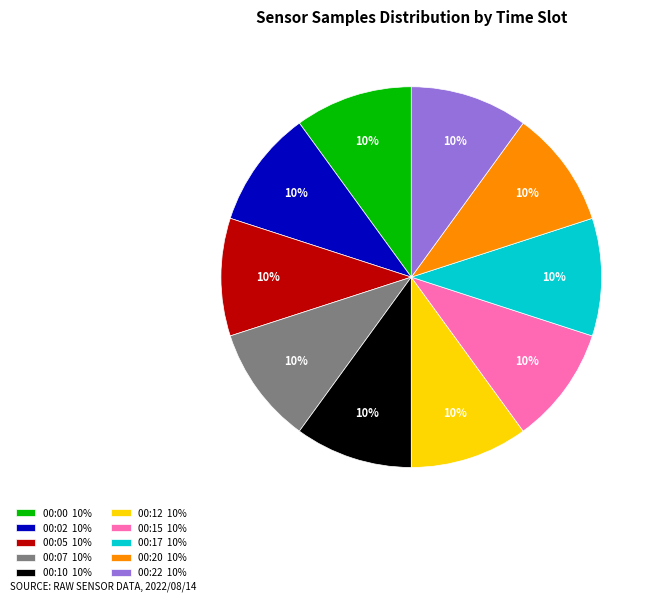

Is there any slice that represents more than half of the pie?

No